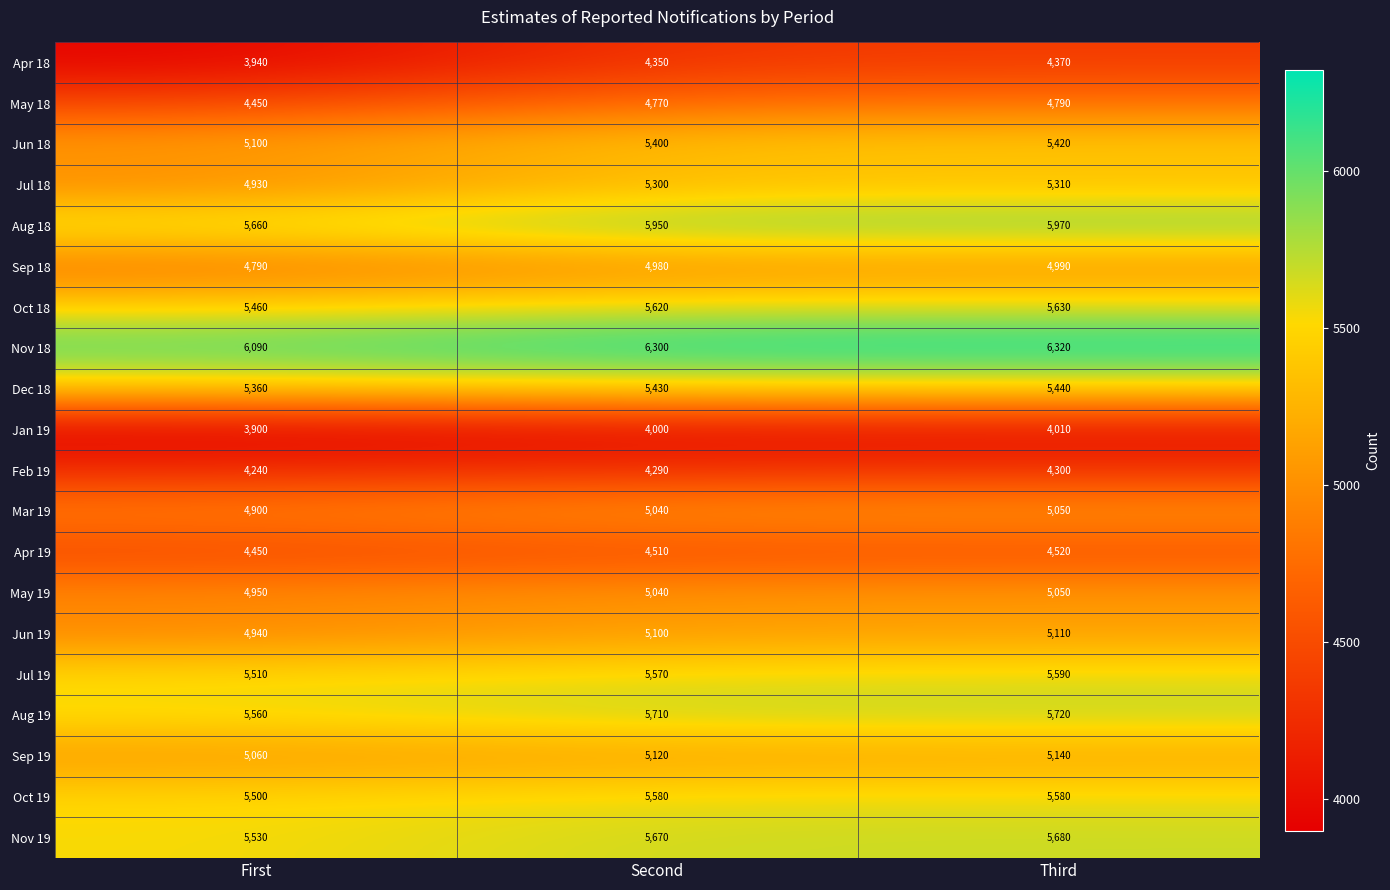

Where is Oct 19 nearest to the value 5540?

First